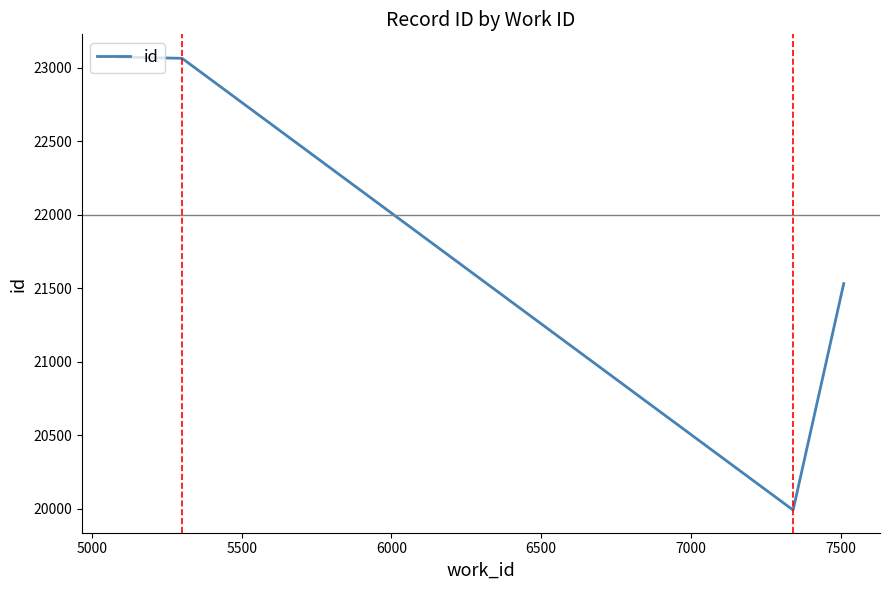

What is the average value?

21914